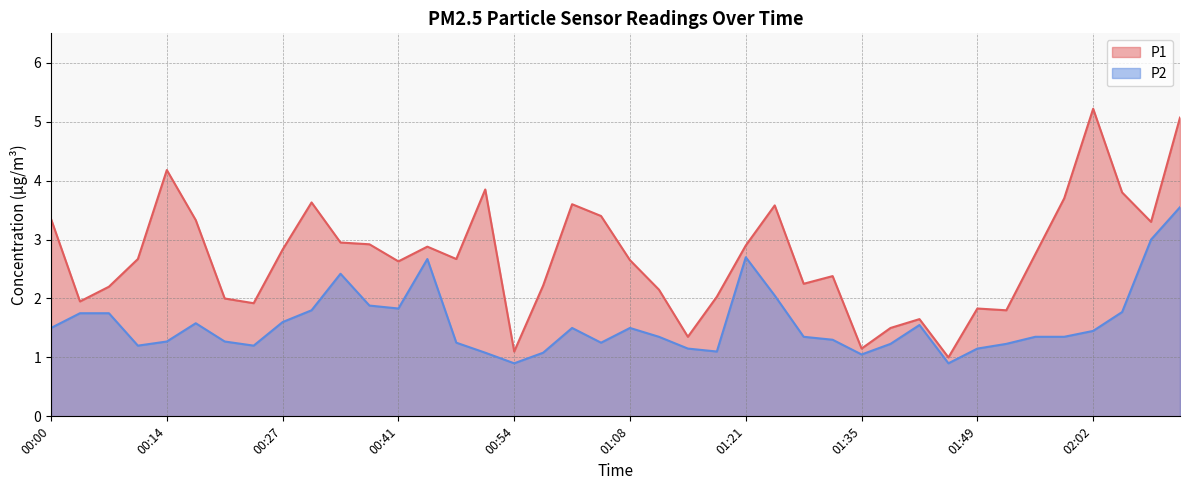

What is the greatest value displayed?

5.2